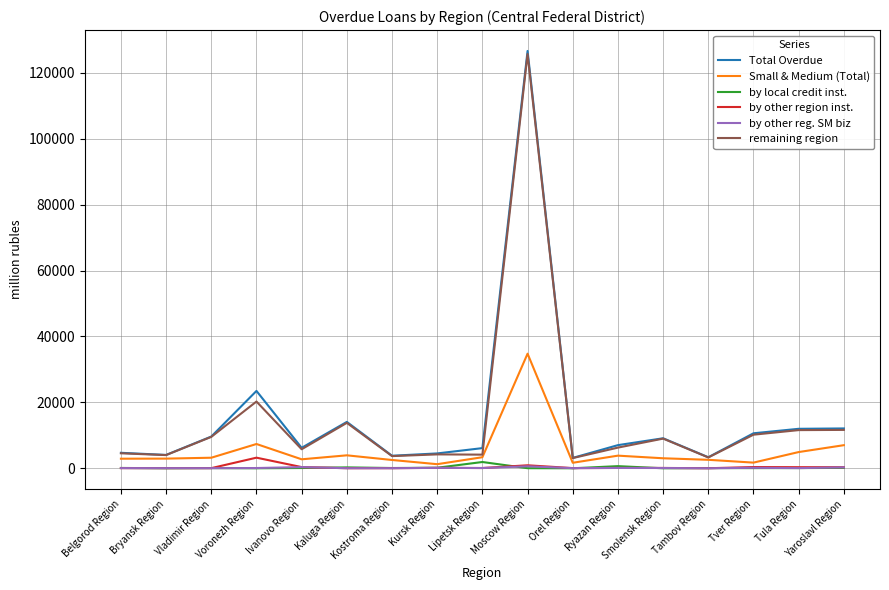

Which category has the highest value across all series?

Moscow Region